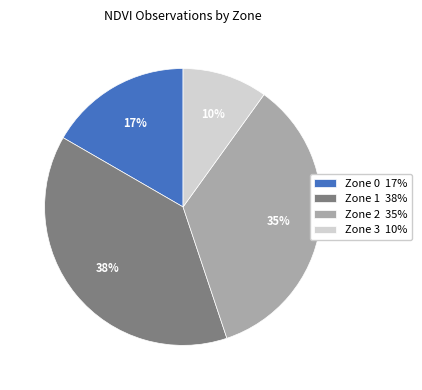

What is the smallest slice in the pie chart?

Zone 3